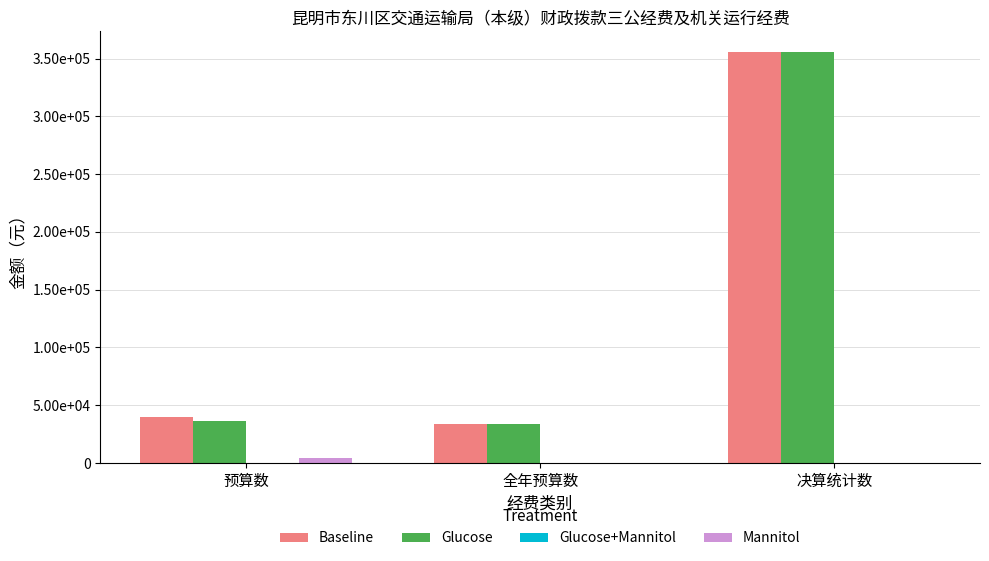

Are the bars grouped side by side (vs. stacked)?

Yes